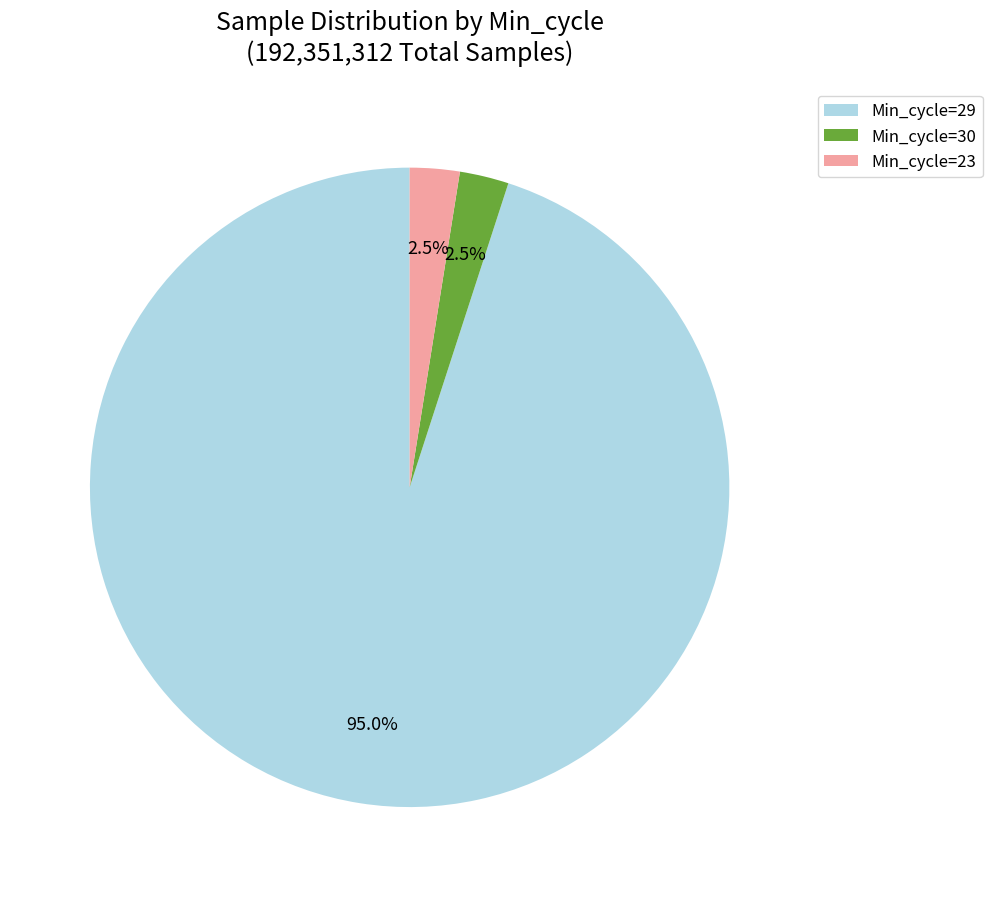

Do Min_cycle=23 and Min_cycle=30 together represent more than half of the pie?

No